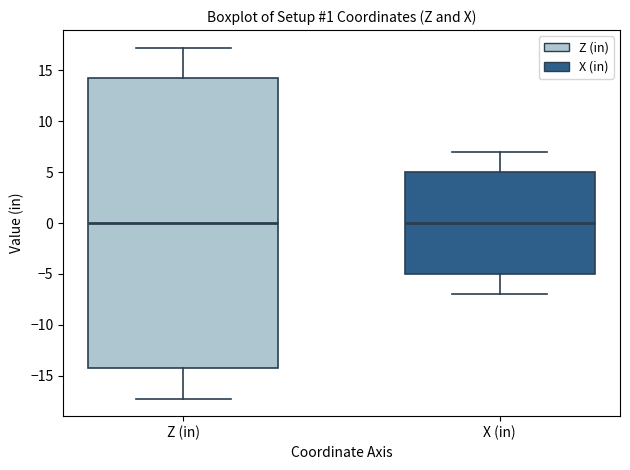

Where does the lower whisker of the box for Z (in) end on the y-axis? The values are not printed on the chart, so give them approximately, as read against the axis.

-17